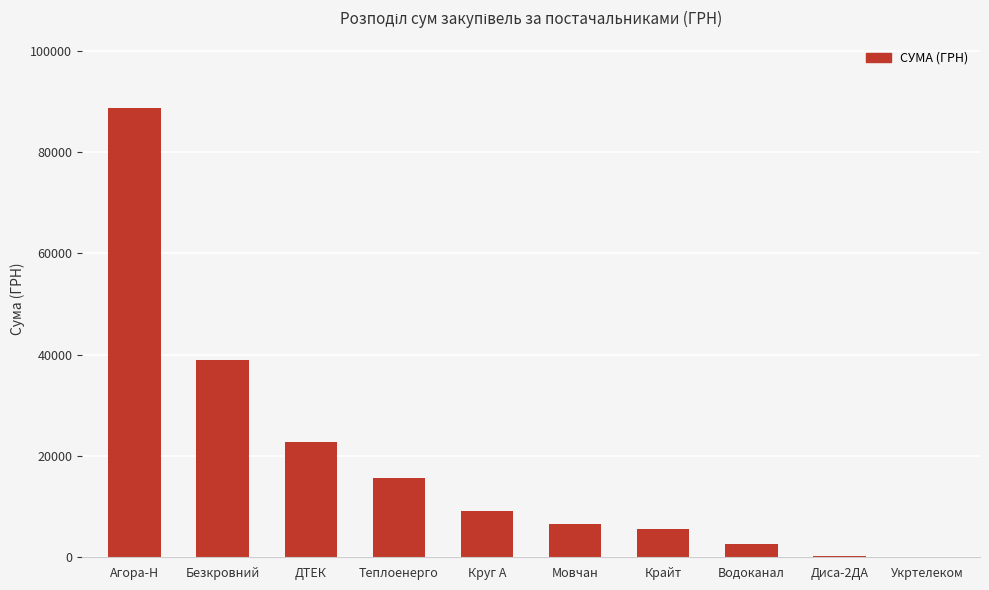

What is the sum of all values?

190269.2